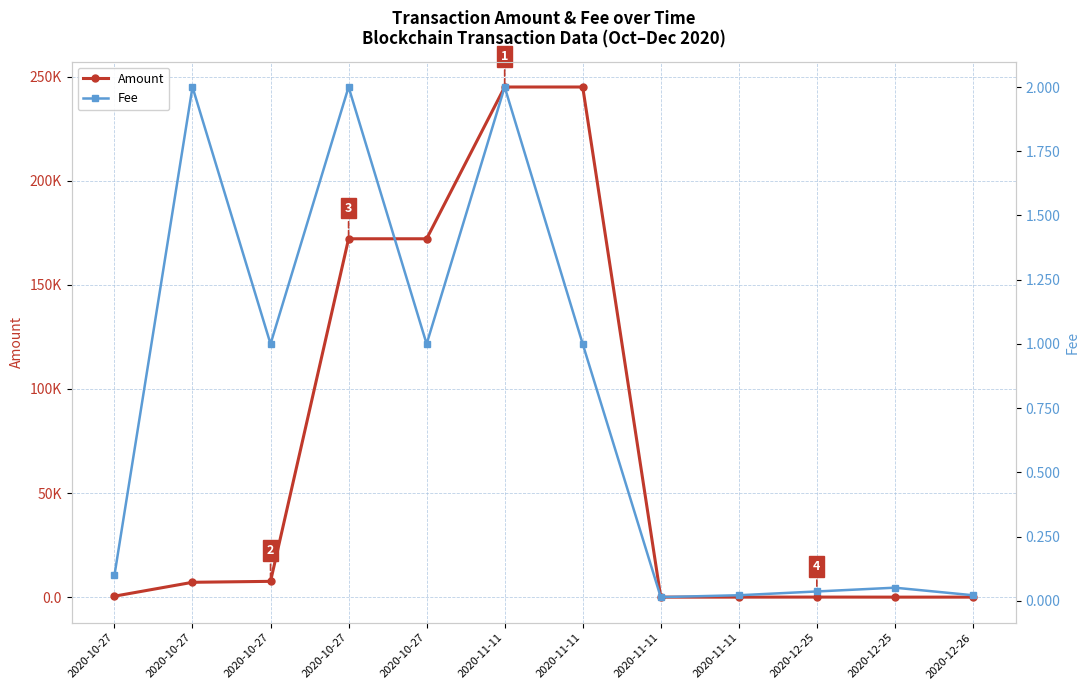

At which category is the sum across all series the highest?

2020-11-11